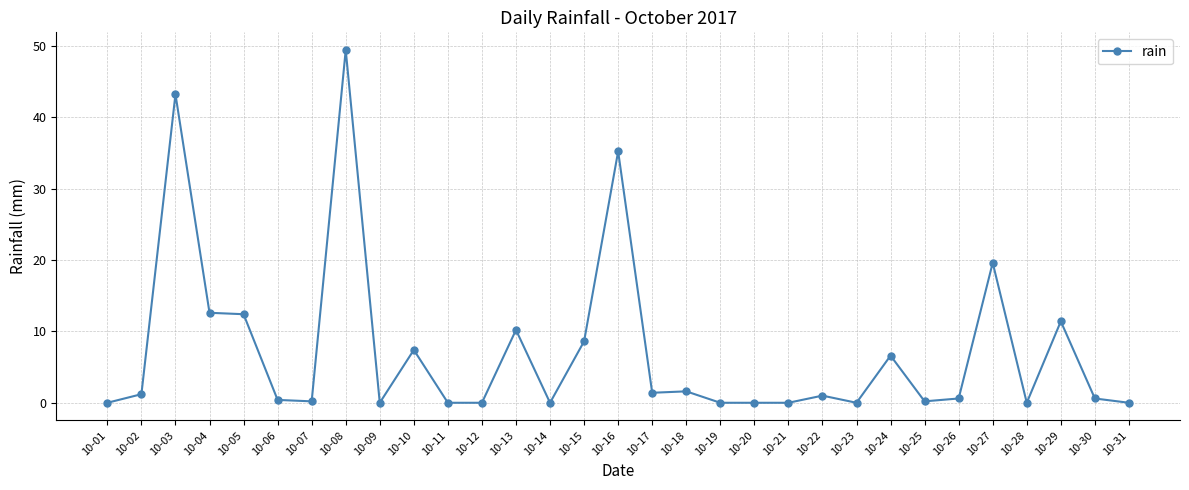

True or false: the data shows 0.0 at 10-20.

True